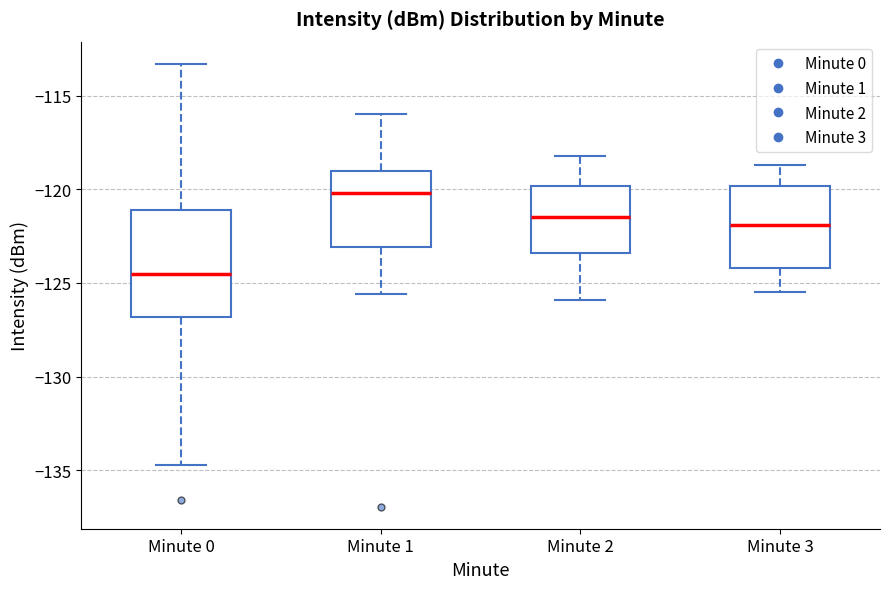

Reading left to right, transcribe this box plot: for each box, give where its median line is, the range the box spans, and where its two whiskers end, as read against the y-axis. The values are not printed on the chart, so give them approximately, as read against the axis.

Minute 0: median -124.5, box -127.0 to -121.0, whiskers -134.5 to -113.5
Minute 1: median -120.0, box -123.0 to -119.0, whiskers -125.5 to -116.0
Minute 2: median -121.5, box -123.5 to -120.0, whiskers -126.0 to -118.0
Minute 3: median -122.0, box -124.0 to -120.0, whiskers -125.5 to -118.5